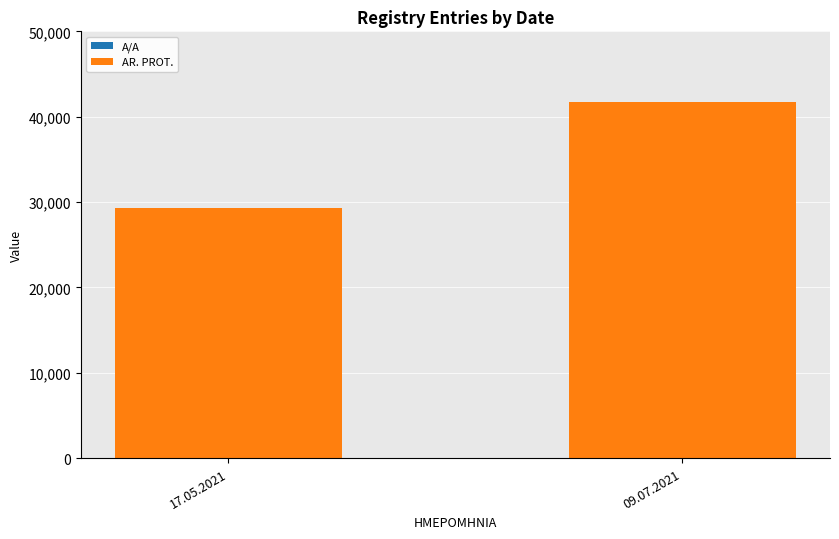

At which category is the sum across all series the highest?

09.07.2021